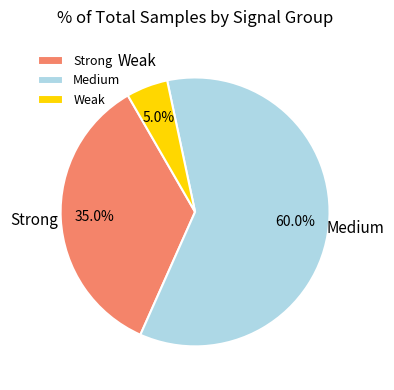

Rank the categories by value from highest to lowest.

Medium, Strong, Weak